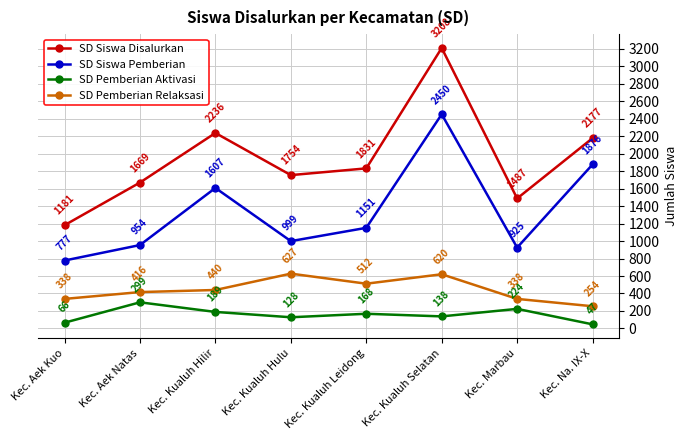

What are all the series names shown in the legend?

SD Siswa Disalurkan, SD Siswa Pemberian, SD Pemberian Aktivasi, SD Pemberian Relaksasi